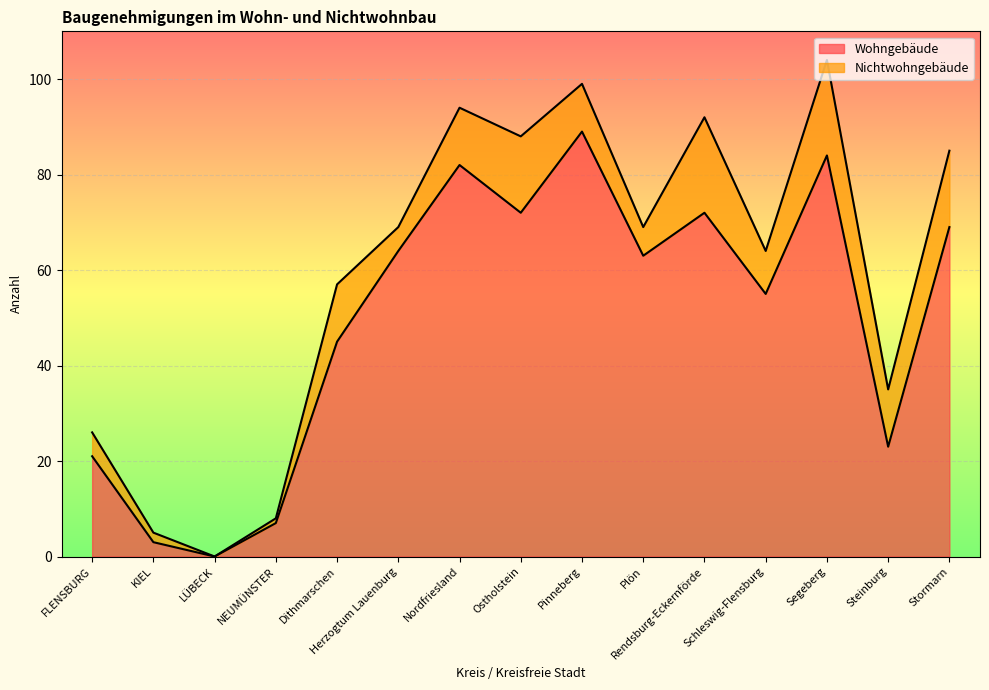

Approximately how many times larger is the value at FLENSBURG compared to Stormarn?

0.3